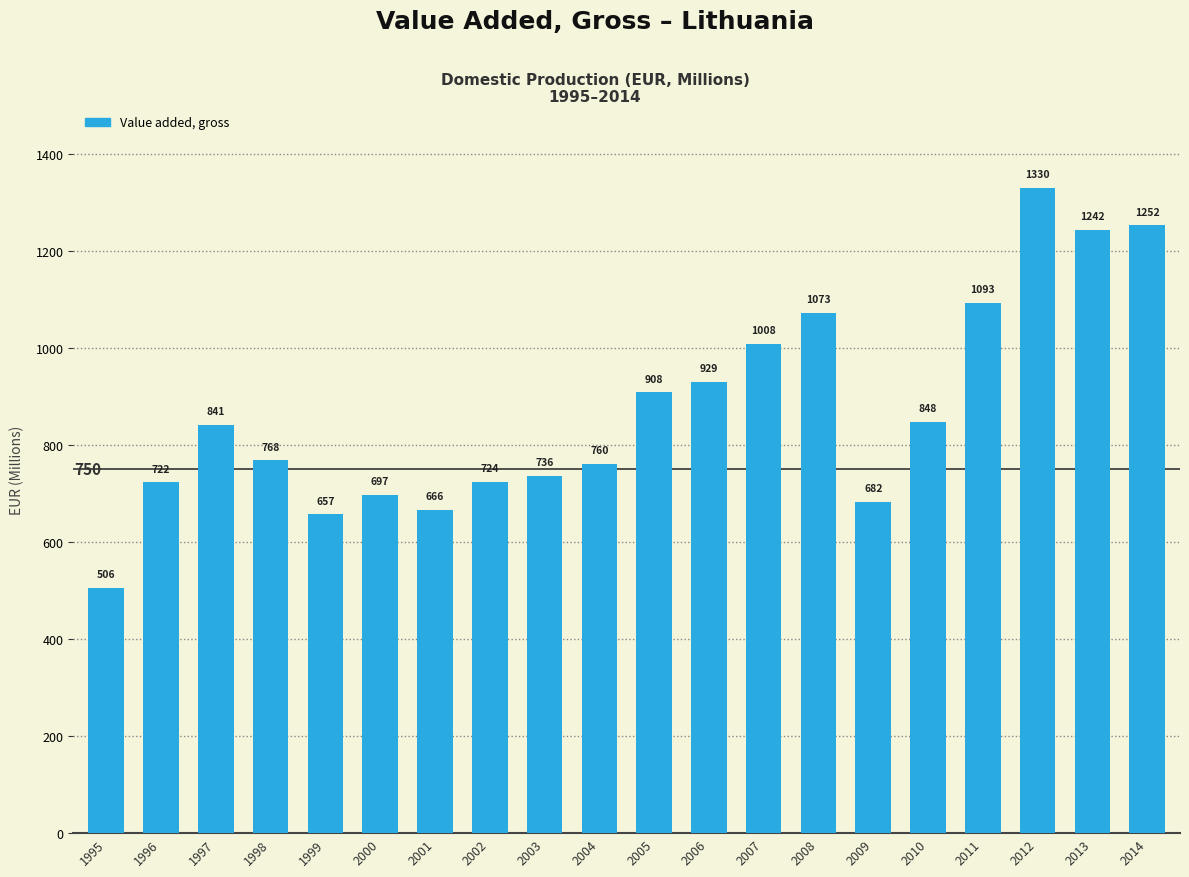

Are the bars horizontal?

No